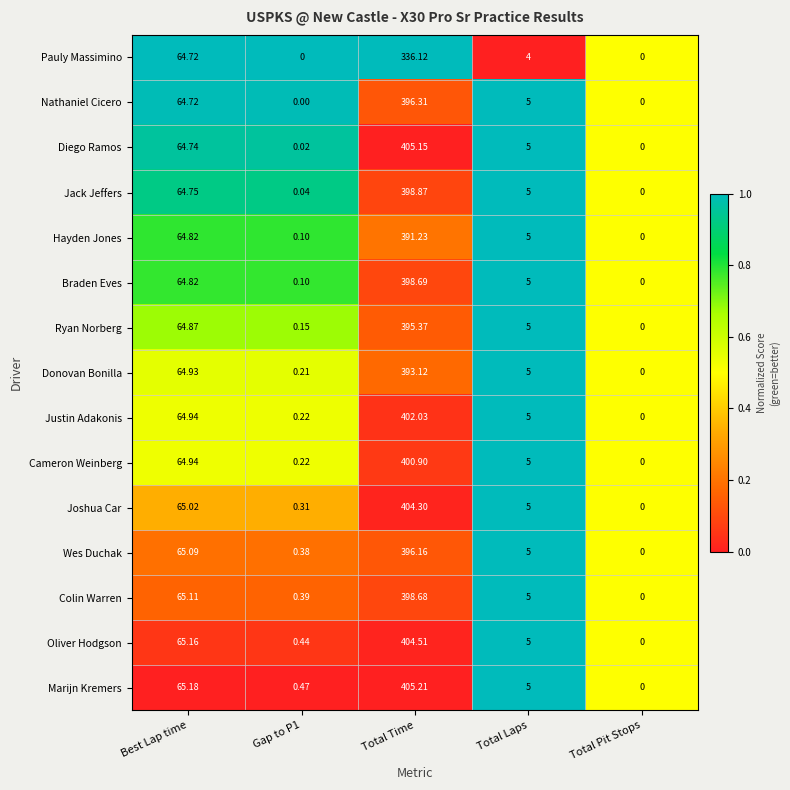

Where does the Joshua Car series first go above 5?

Best Lap time